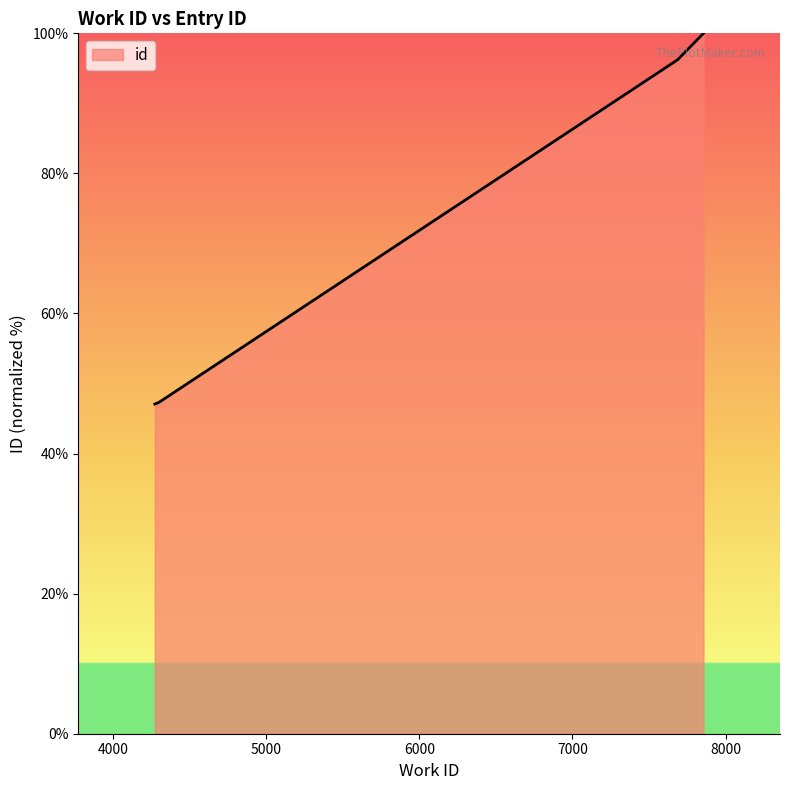

What is the smallest value displayed?

47.1